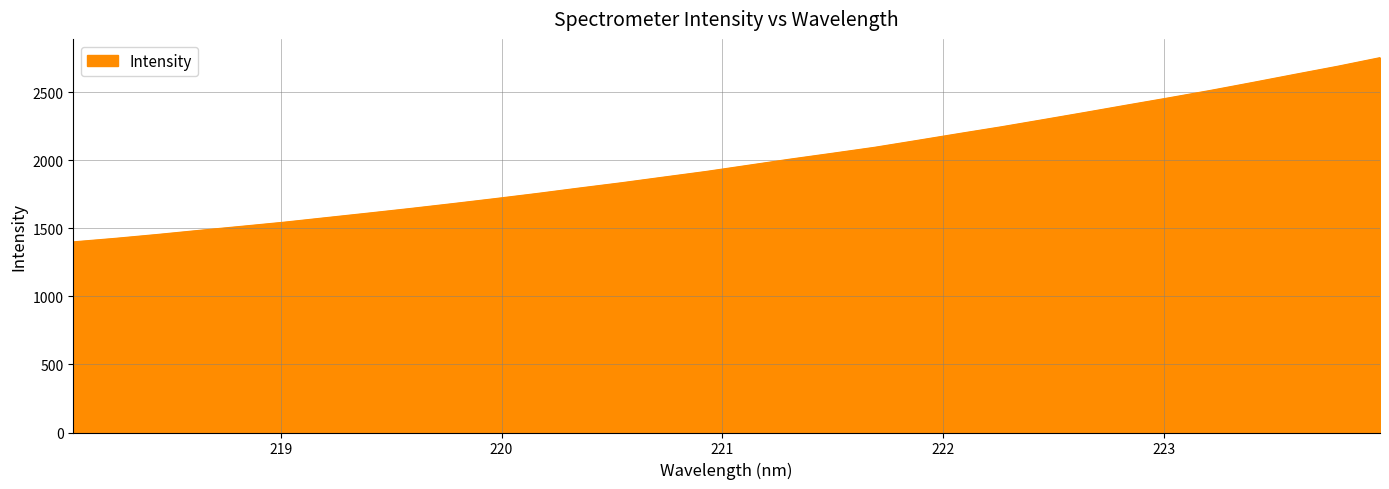

What is the smallest value displayed?

1400.5